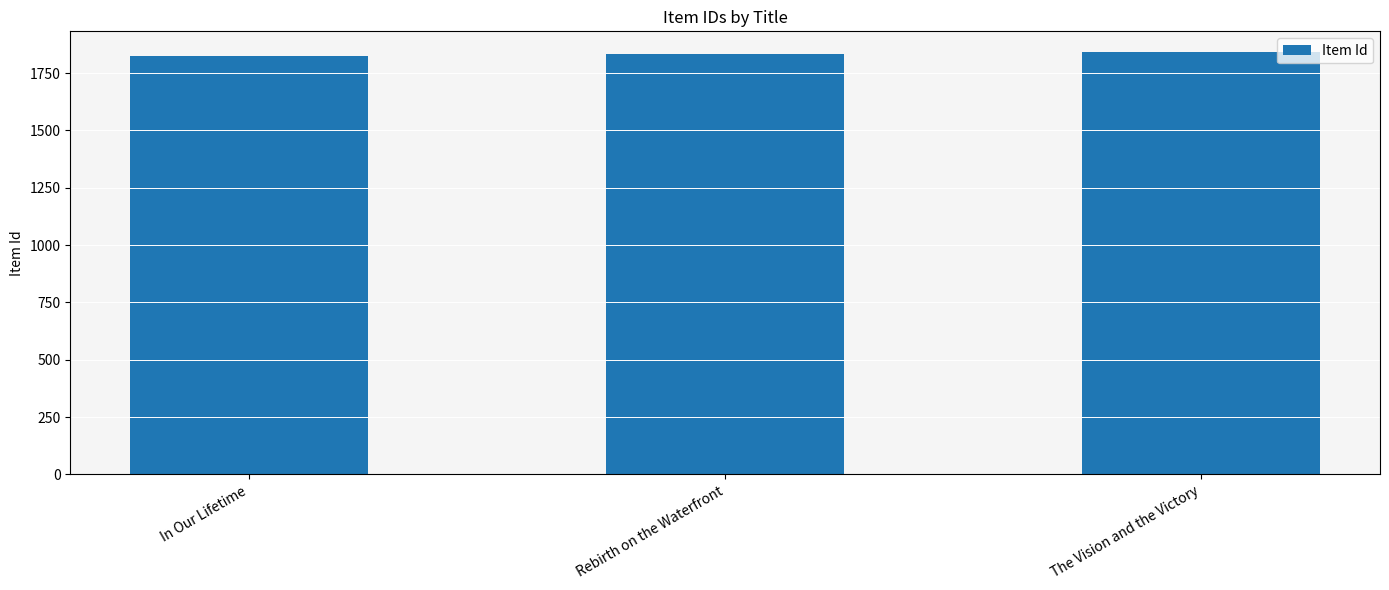

What is the average value?

1832